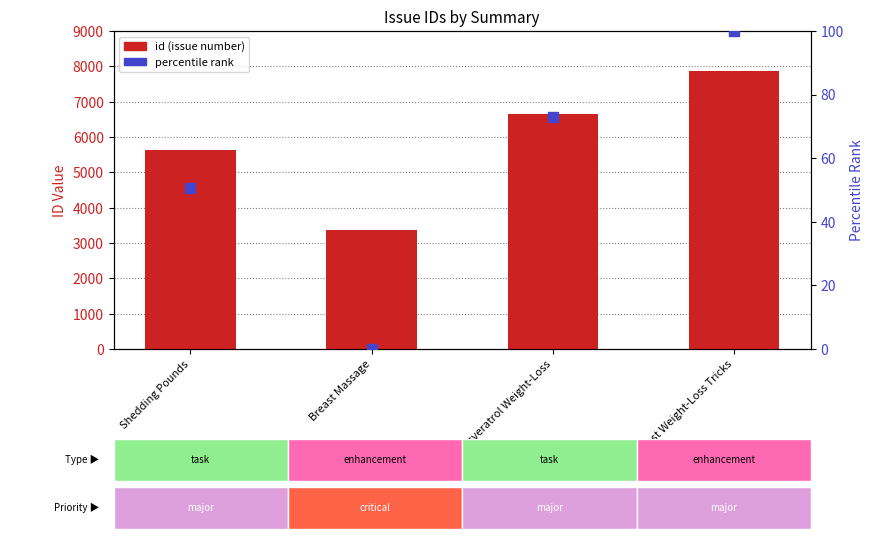

Which series has the widest spread of Y values?

id (issue number)